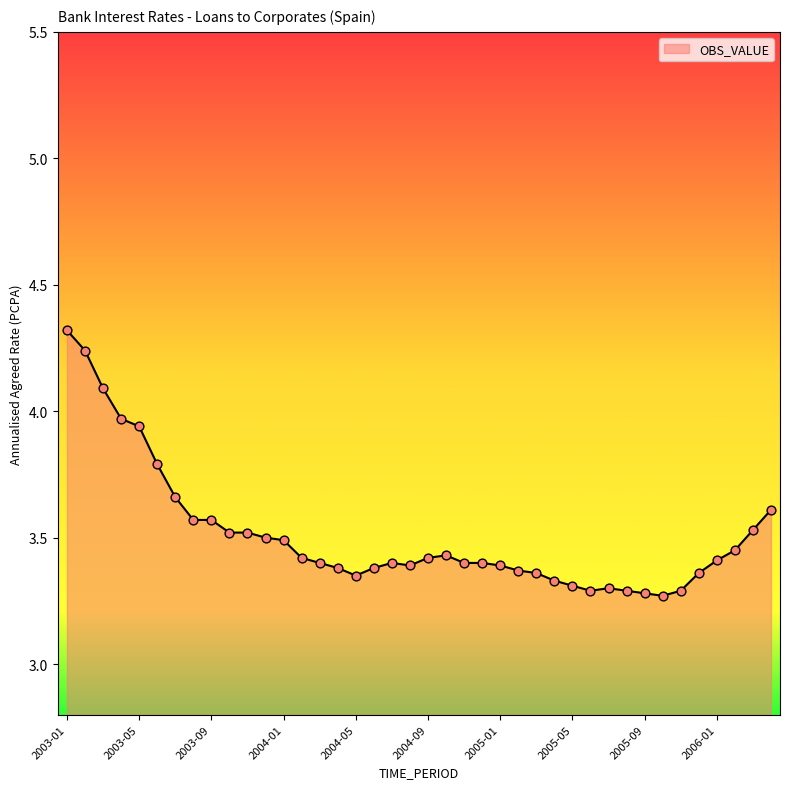

What is the maximum value shown in the chart?

4.3